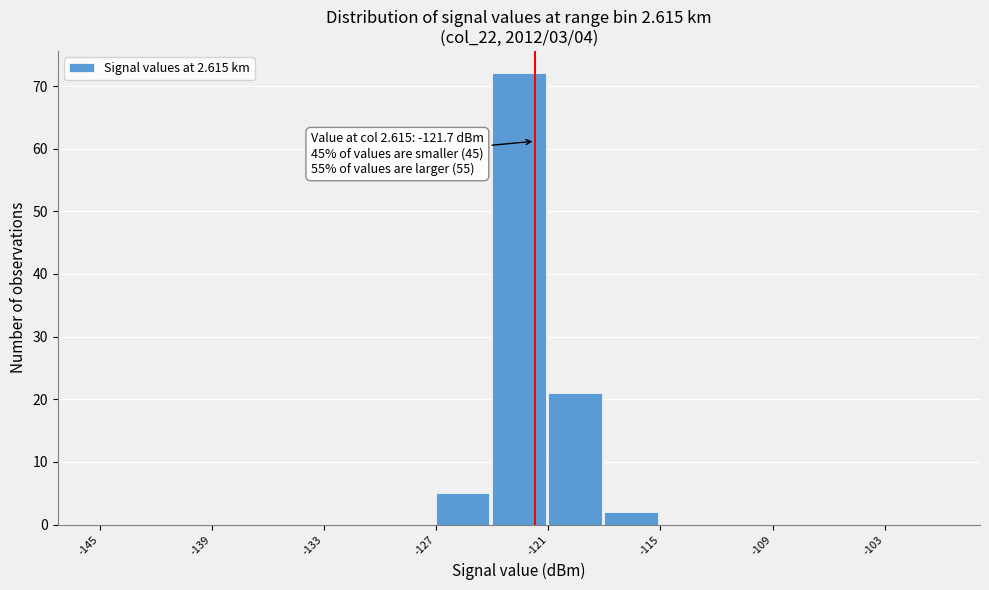

Read against the x-axis, roughly where is the centre of the tallest bar?

-123